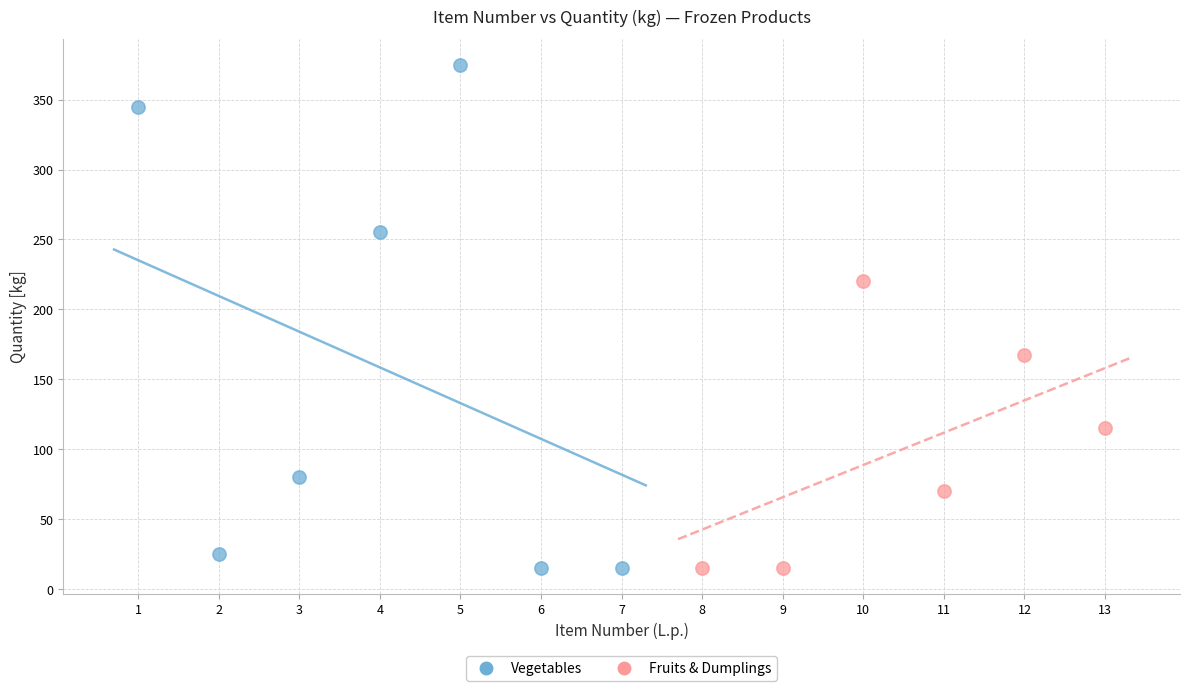

Which series reaches the maximum Y coordinate?

Vegetables